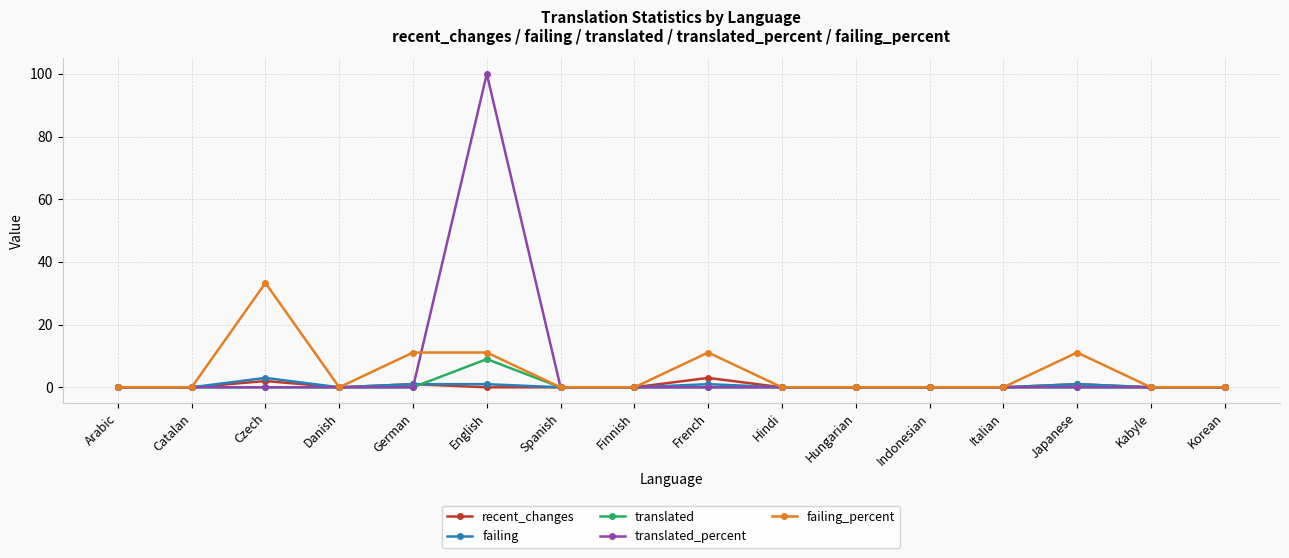

What is the highest value of the failing series?

3.0